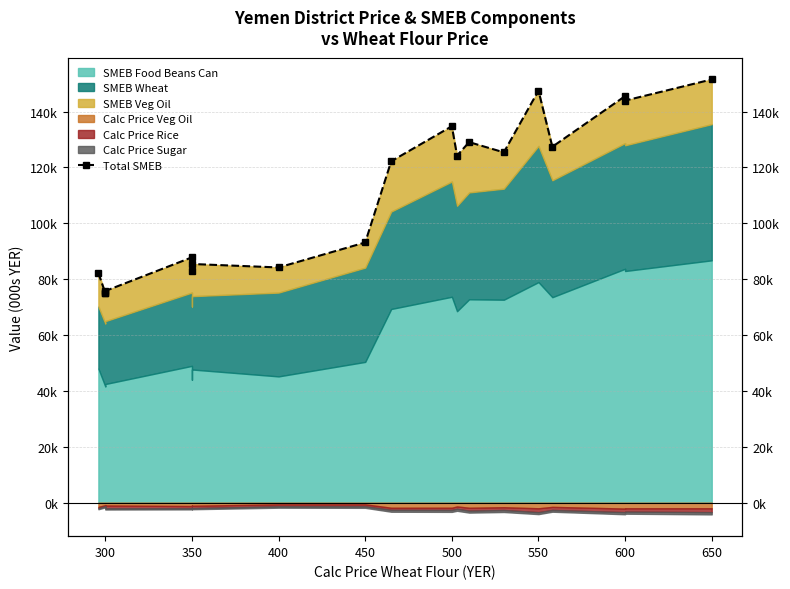

What is the label of the 2nd point from the left?

300